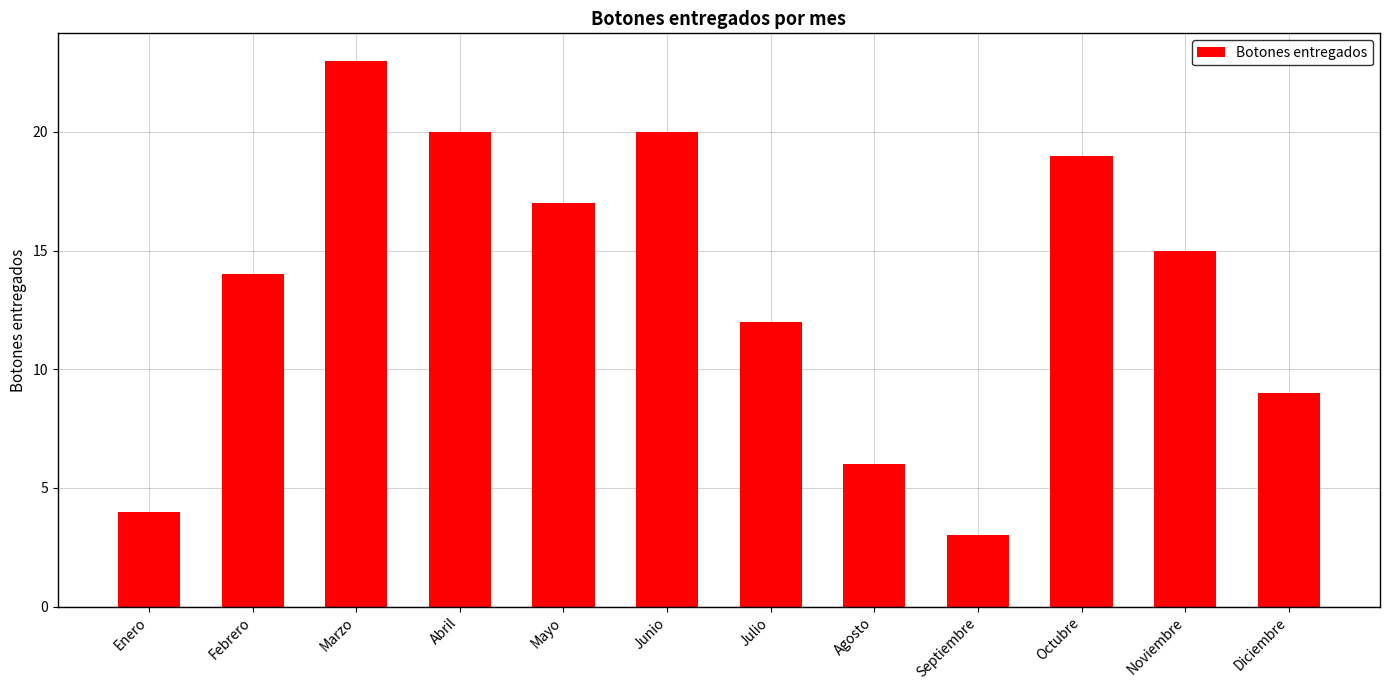

What is the approximate value at Octubre?

19